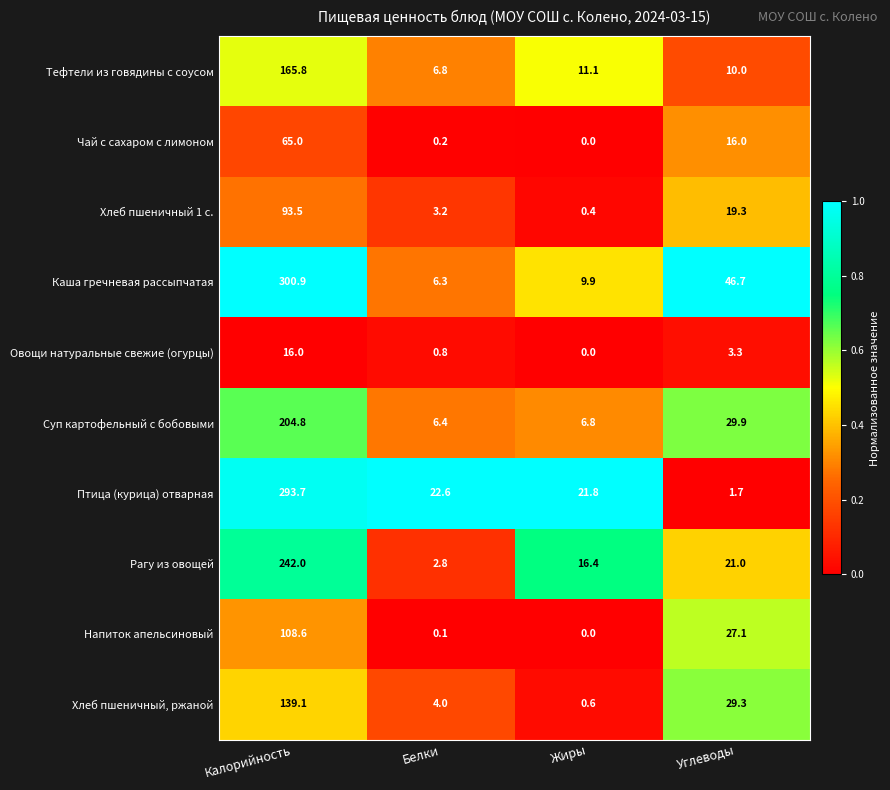

What is the greatest value displayed?

300.9